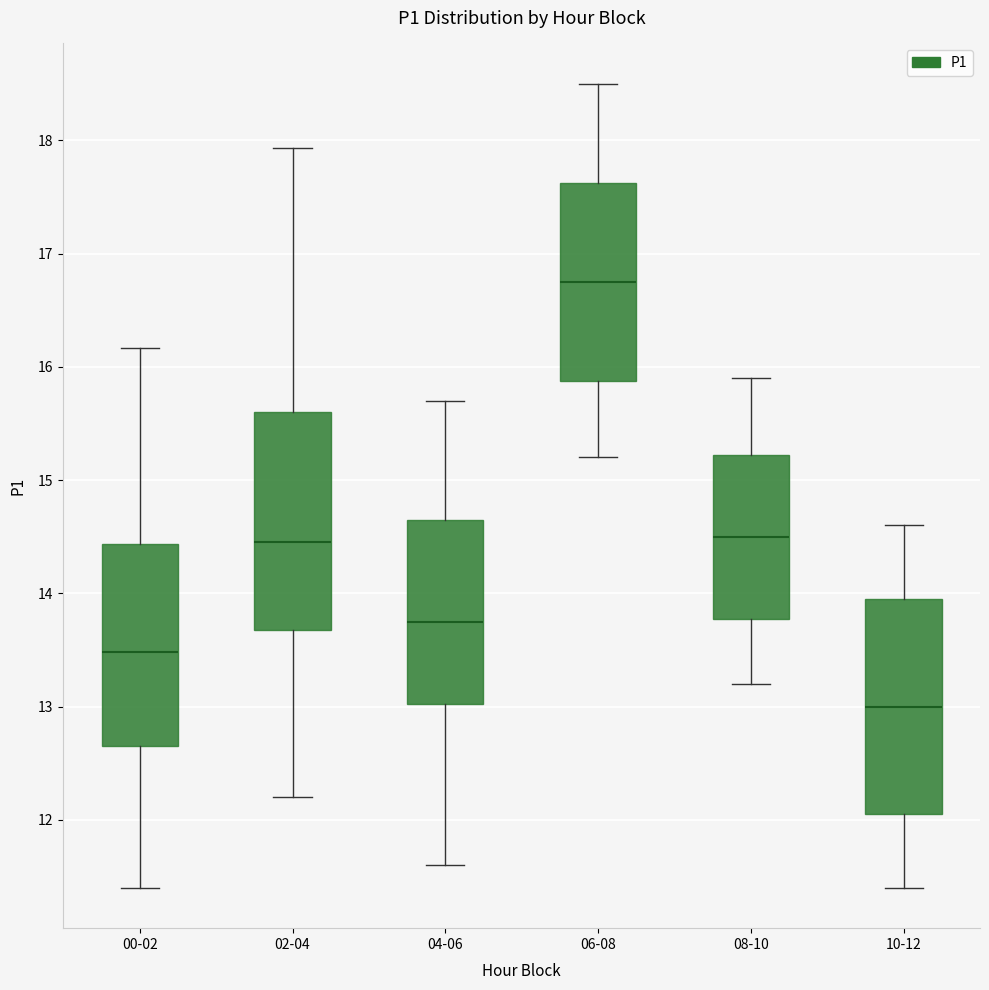

Reading left to right, read every box against the y-axis: the position of its median line, the range the box covers, and the ends of its whiskers. The values are not printed on the chart, so give them approximately, as read against the axis.

00-02: median 13.5, box 12.7 to 14.4, whiskers 11.4 to 16.2
02-04: median 14.5, box 13.7 to 15.6, whiskers 12.2 to 17.9
04-06: median 13.8, box 13.0 to 14.7, whiskers 11.6 to 15.7
06-08: median 16.8, box 15.9 to 17.6, whiskers 15.2 to 18.5
08-10: median 14.5, box 13.8 to 15.2, whiskers 13.2 to 15.9
10-12: median 13.0, box 12.1 to 14.0, whiskers 11.4 to 14.6